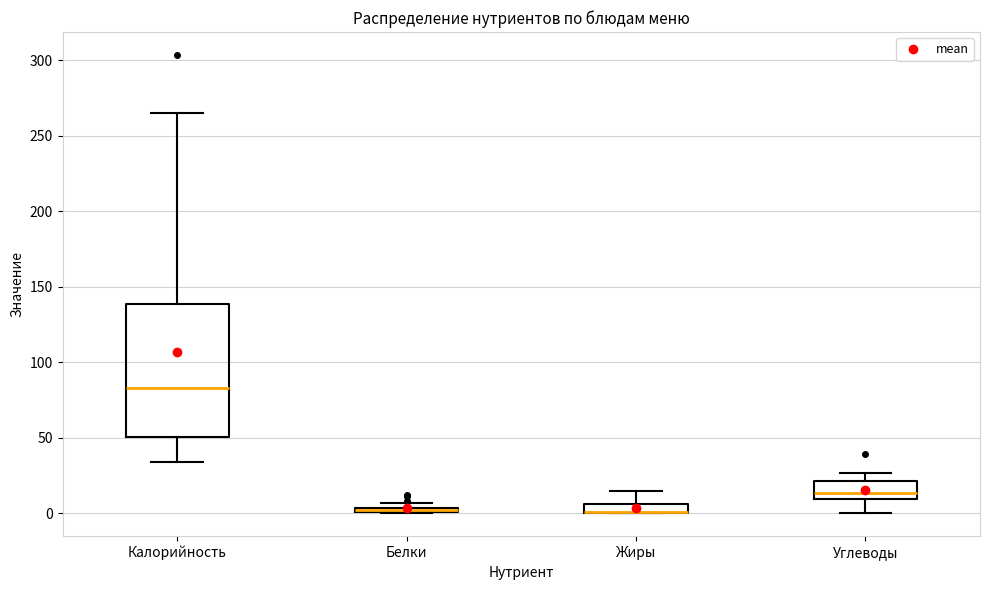

Which box is the tallest, from its lower edge to its upper edge?

Калорийность